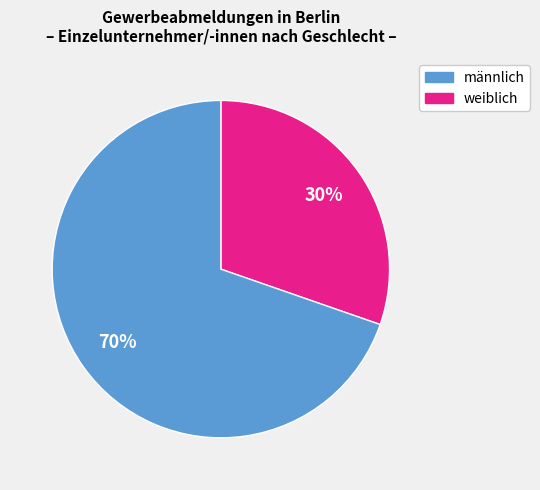

Does any single category account for the majority?

Yes